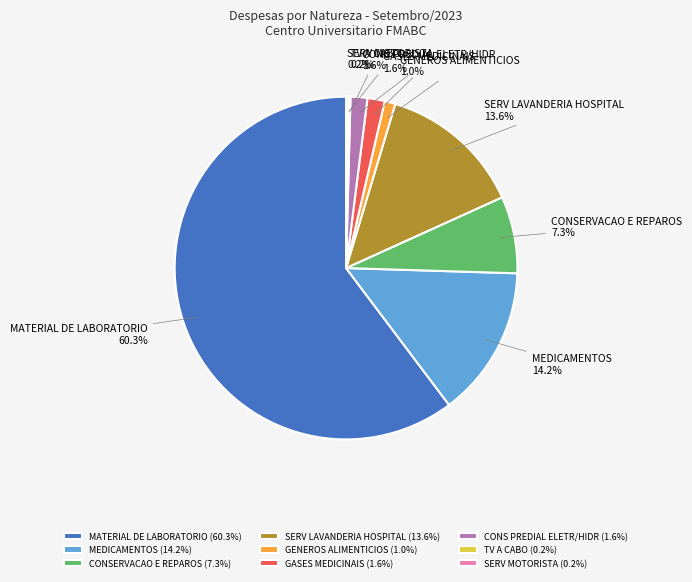

Is the sum of GENEROS ALIMENTICIOS and SERV LAVANDERIA HOSPITAL greater than half?

No